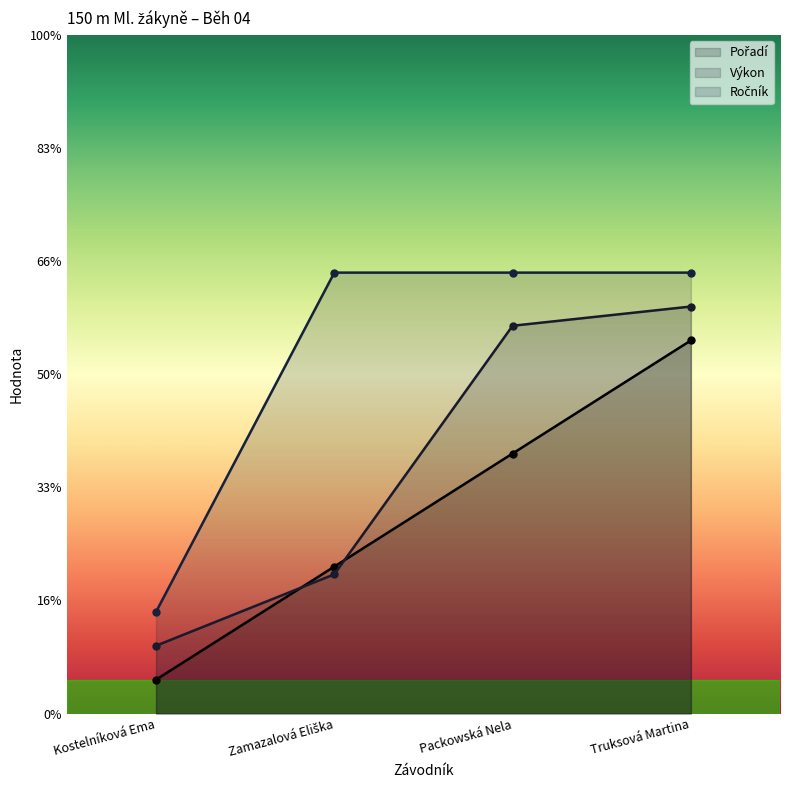

How many lines are shown in the chart?

3